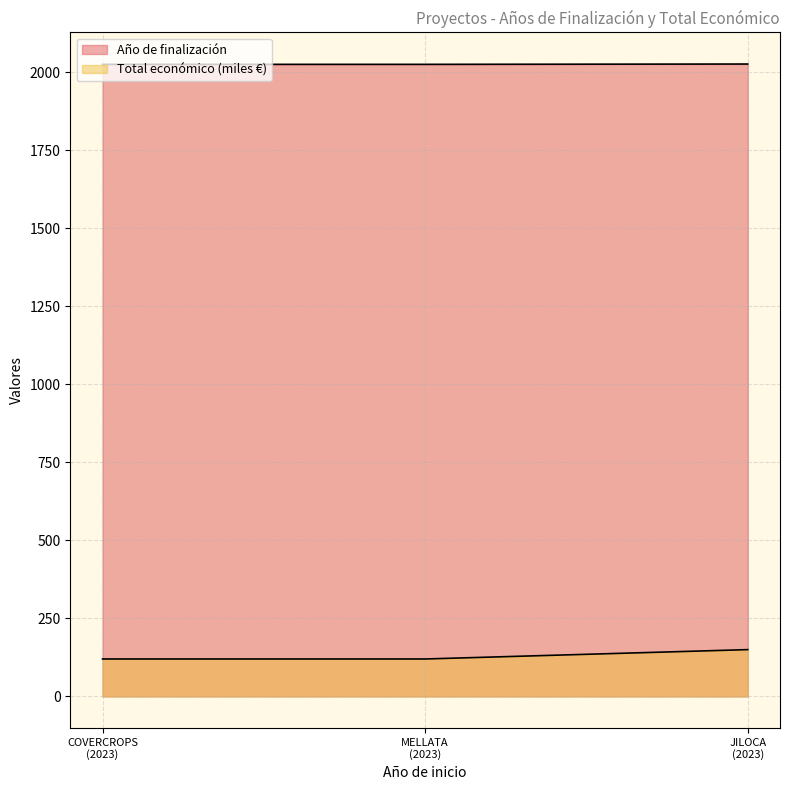

How many lines are shown in the chart?

2